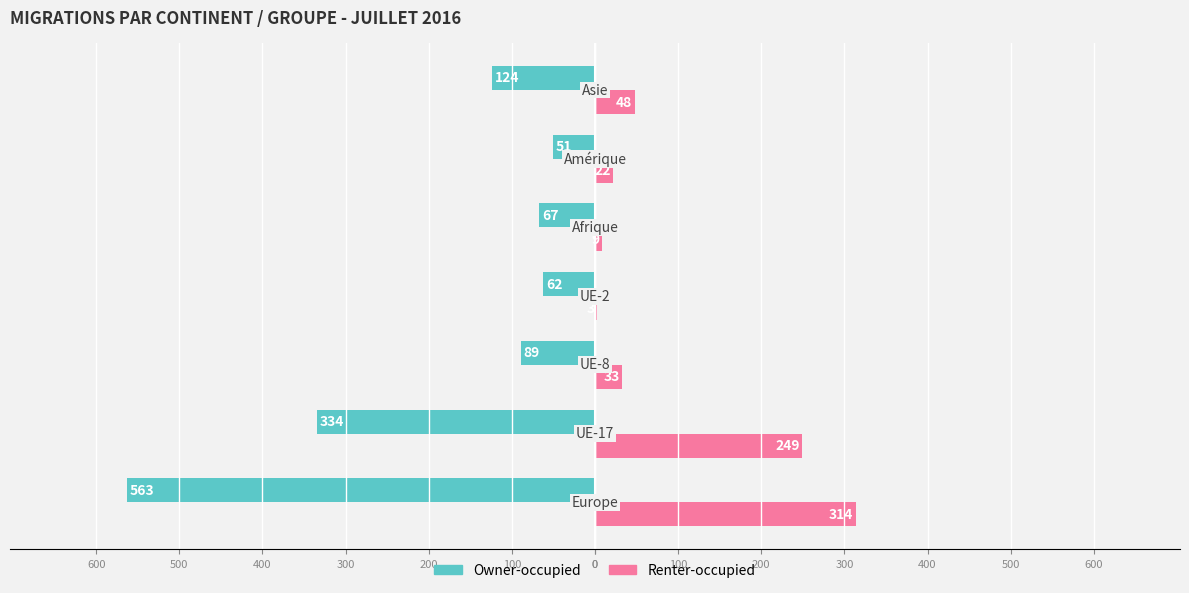

What is the maximum value for Renter-occupied?

314